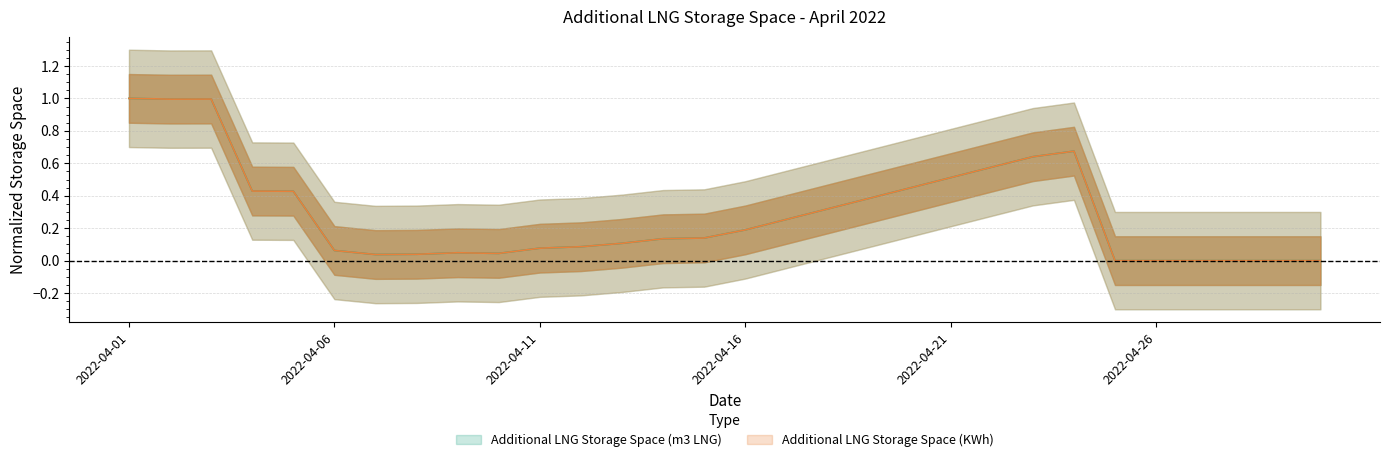

True or false: Additional LNG Storage Space (m3 LNG) and Additional LNG Storage Space (KWh) intersect in this chart.

True